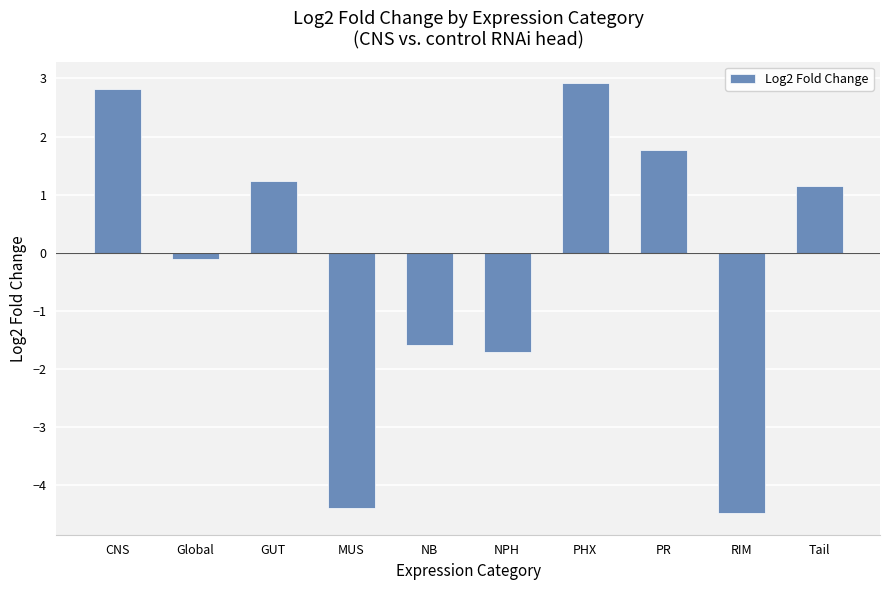

List the labels in order of value, smallest first.

RIM, MUS, NPH, NB, Global, Tail, GUT, PR, CNS, PHX